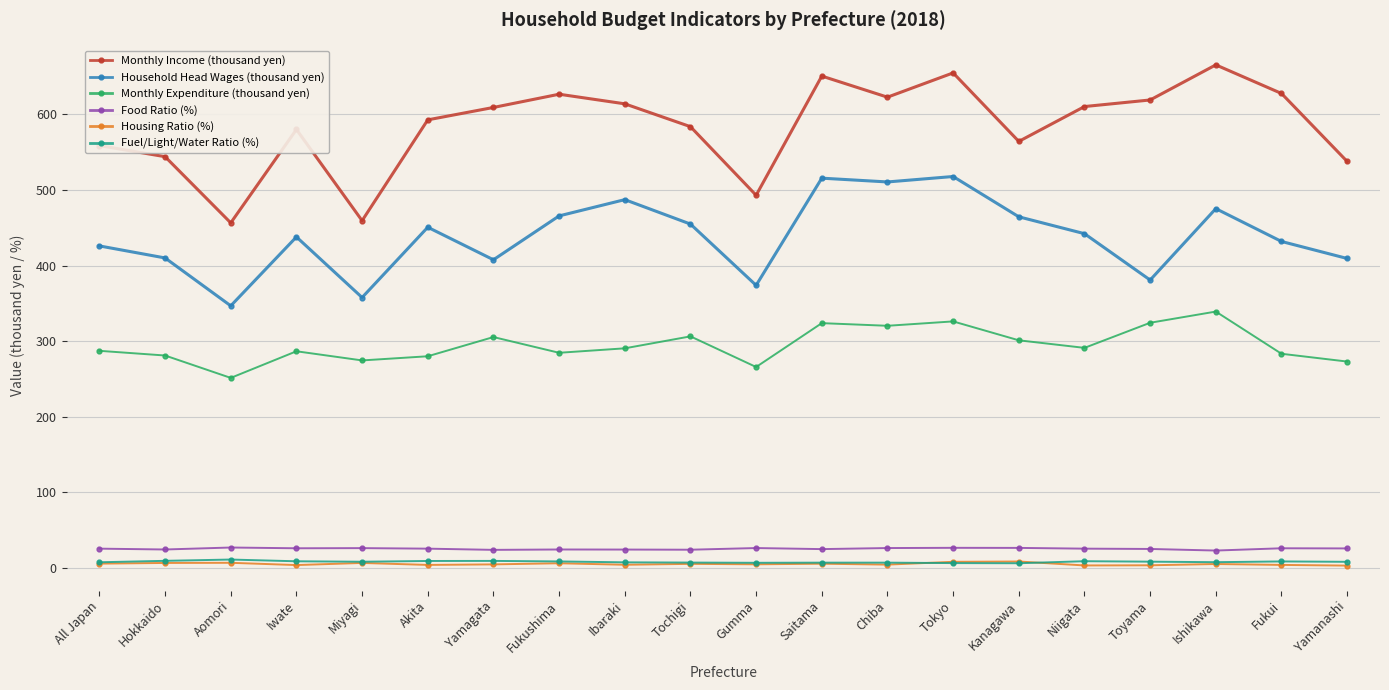

What is the difference between the maximum and second lowest values in the Monthly Income (thousand yen) series?

206.0